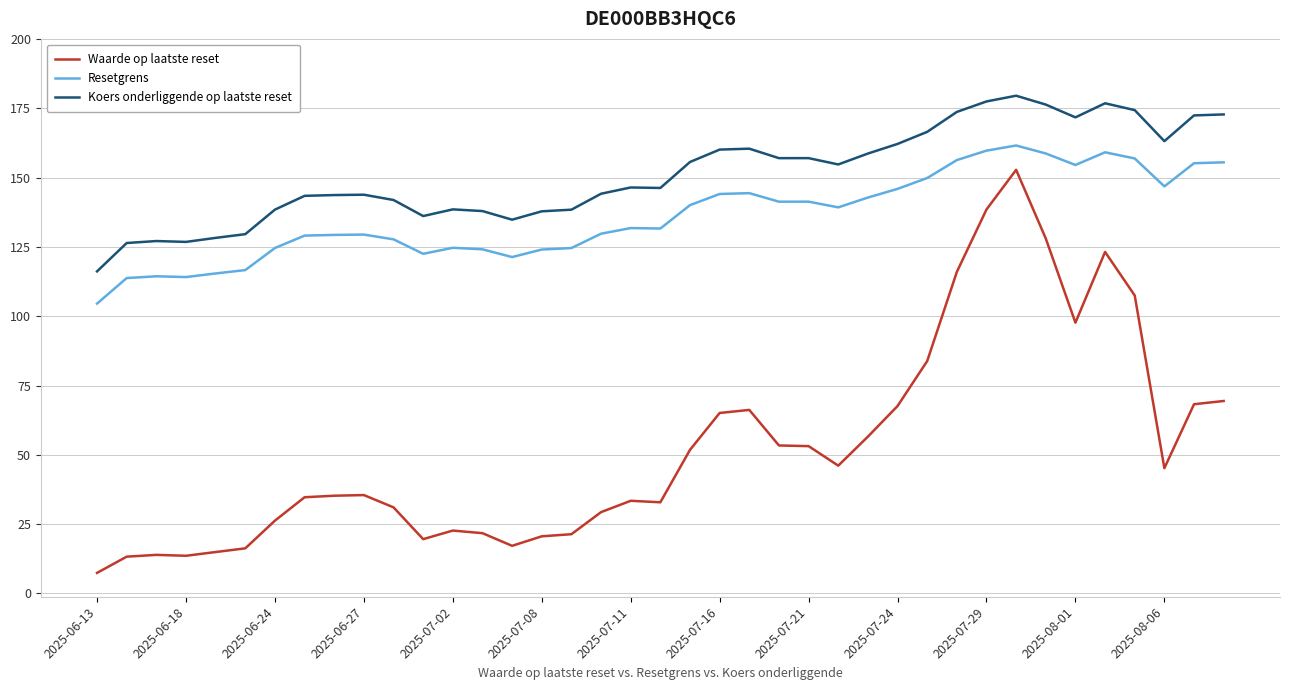

Does the chart display data point markers on the line(s)?

No